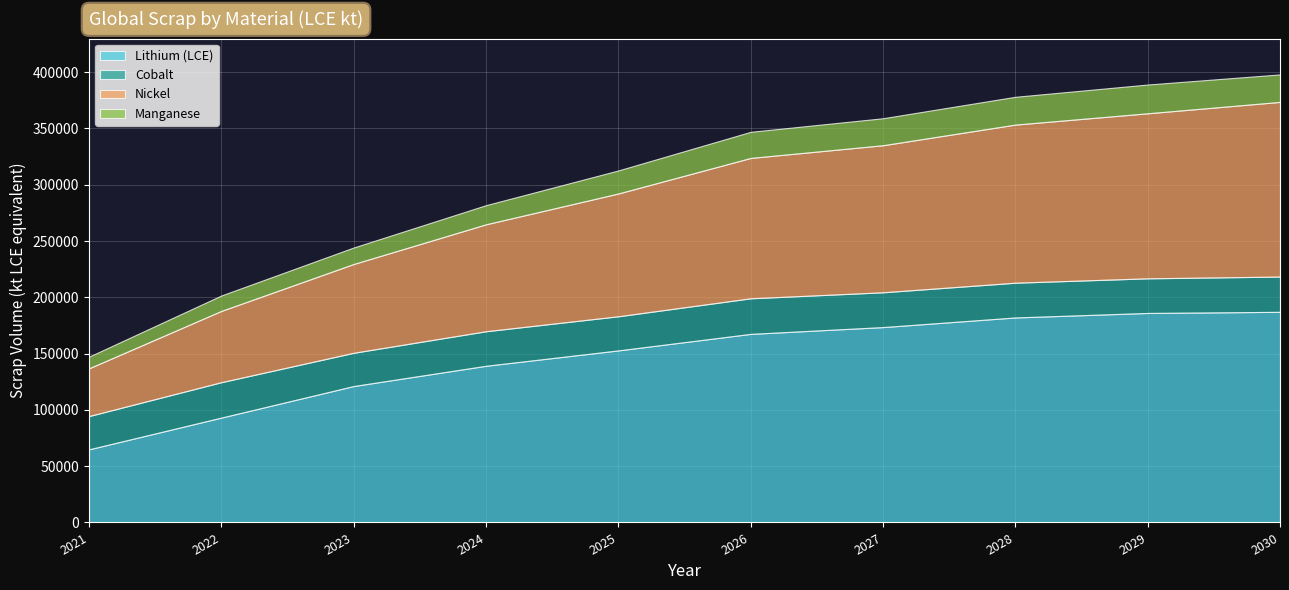

Which series has the largest total across all categories?

Lithium (LCE)